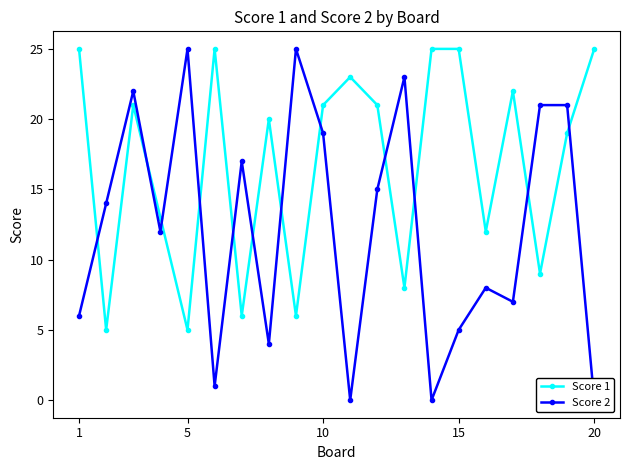

How many interior local valleys does the Score 1 series have?

7